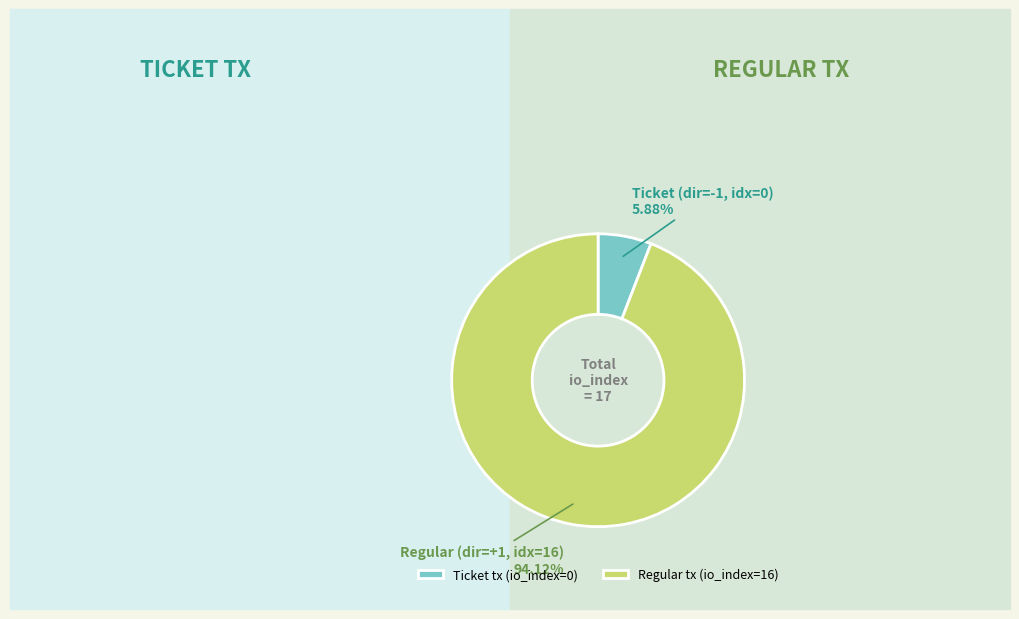

Is there a majority slice in this chart?

Yes